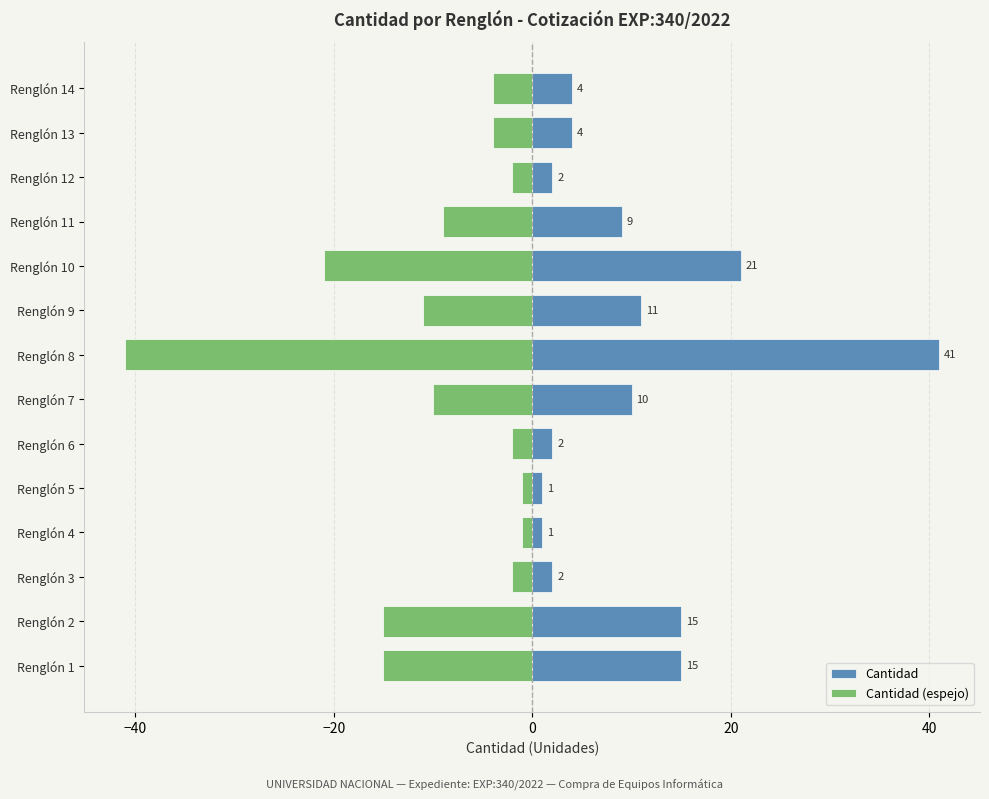

True or false: Cantidad has a value of 14 at Renglón 11.

False